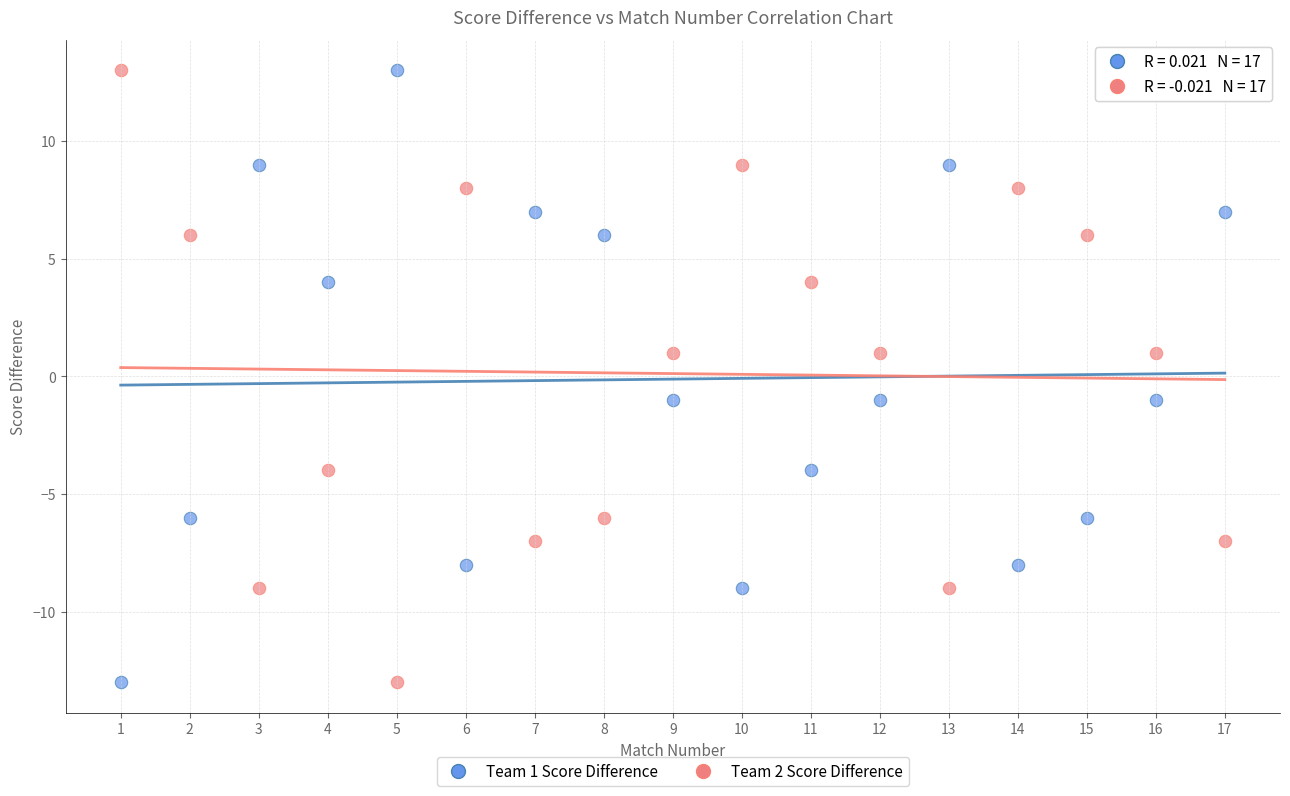

Across all data points, what is the range of Y values (max minus min)?

26